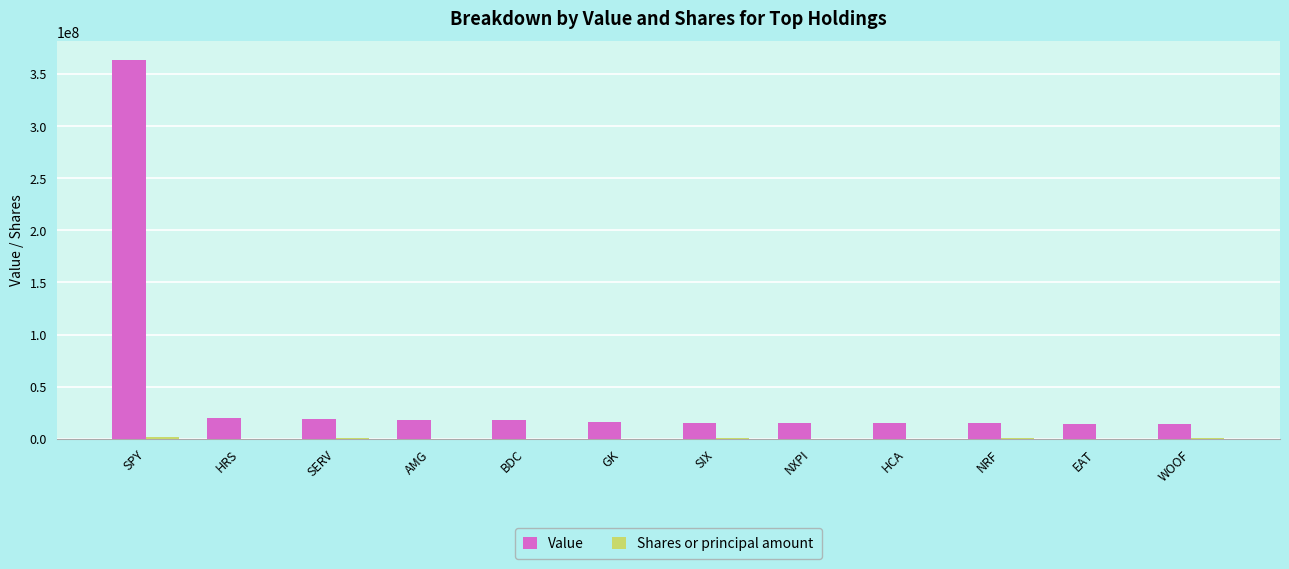

Is it true that Value equals 19690000 at HRS?

True